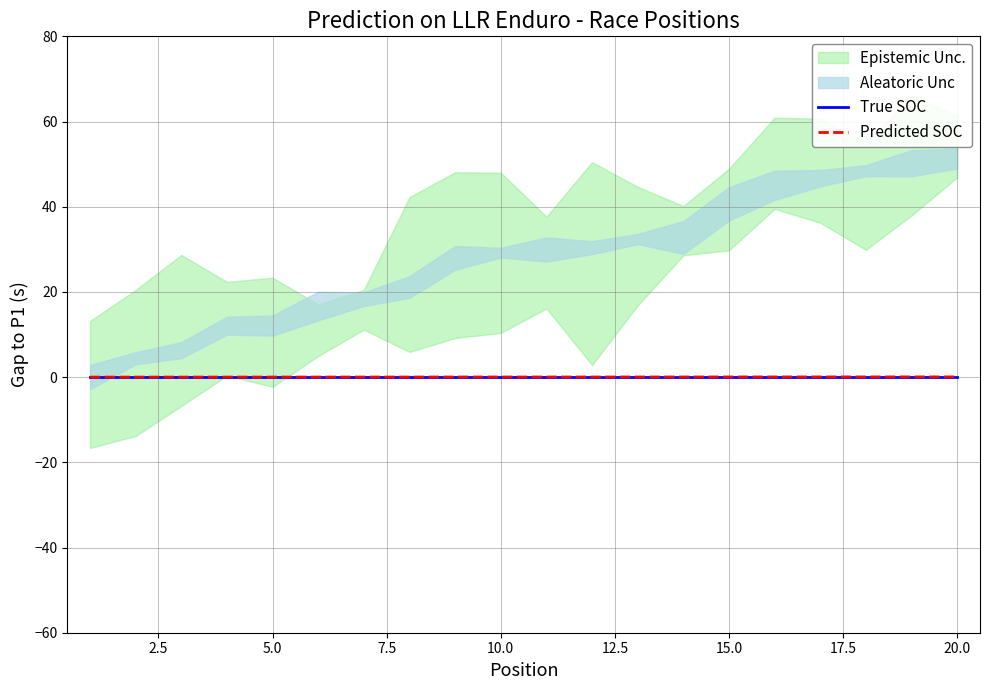

Reading right to left, transcribe all the data shown in this chart.

True SOC: 0.0	0.0	0.0	0.0	0.0	0.0	0.0	0.0	0.0	0.0	0.0	0.0	0.0	0.0	0.0	0.0	0.0	0.0	0.0	0.0
Predicted SOC: 0.1	0.1	0.0	0.0	0.0	0.0	0.0	0.0	0.0	0.0	0.0	0.0	0.0	0.0	0.0	0.0	0.0	0.0	0.0	0.0